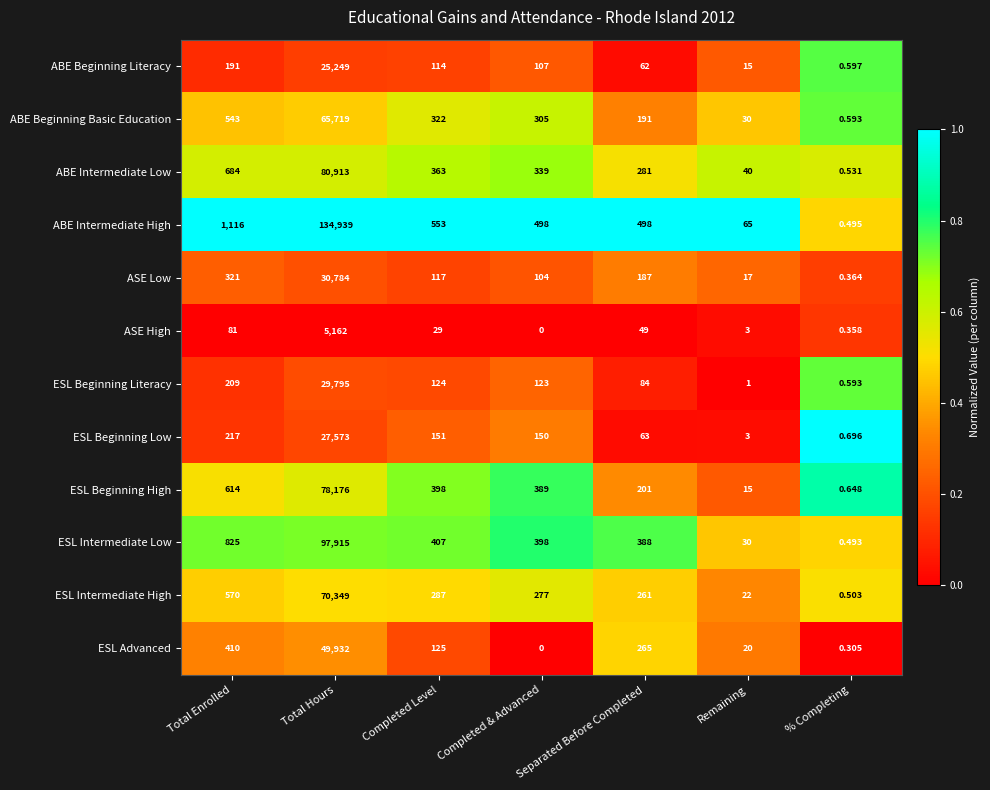

At which label does ABE Beginning Literacy first exceed 107?

Total Enrolled